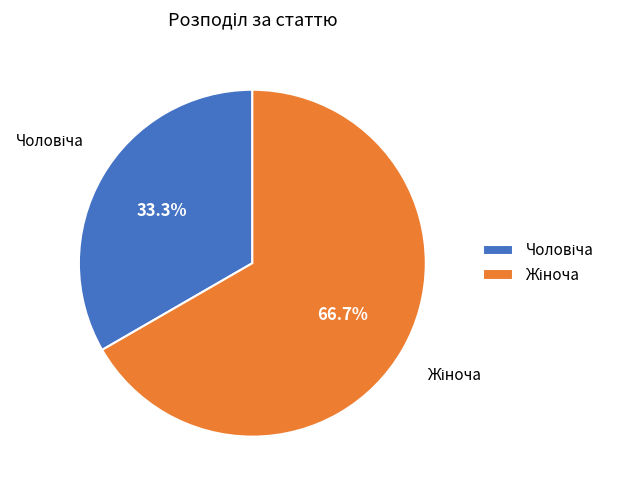

Is there a majority slice in this chart?

Yes